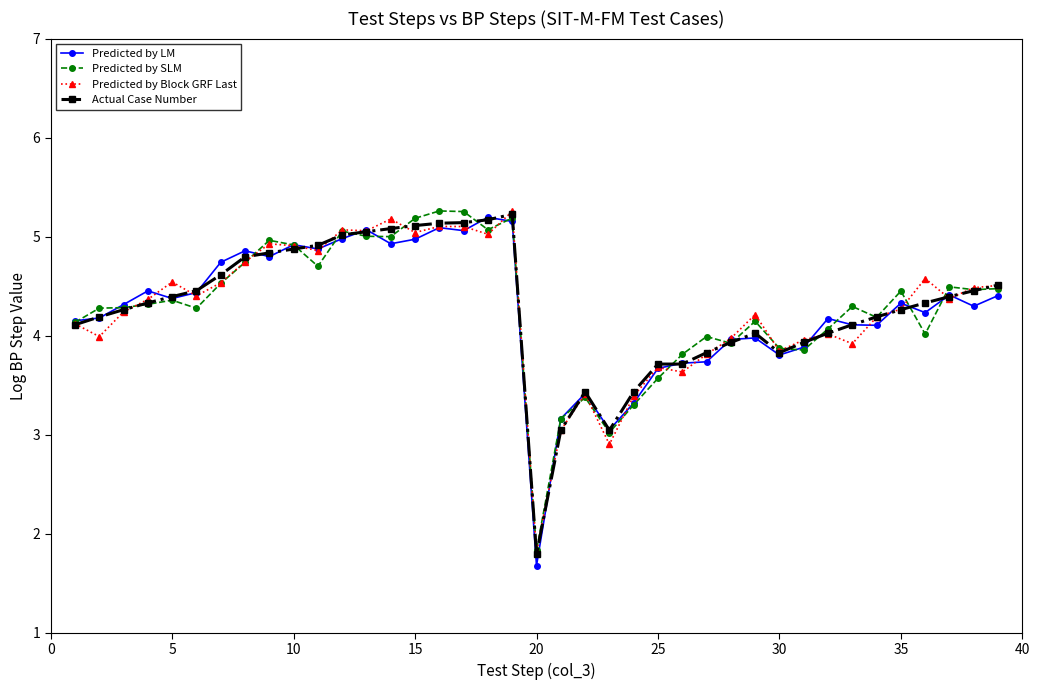

What is the smallest value displayed?

1.7